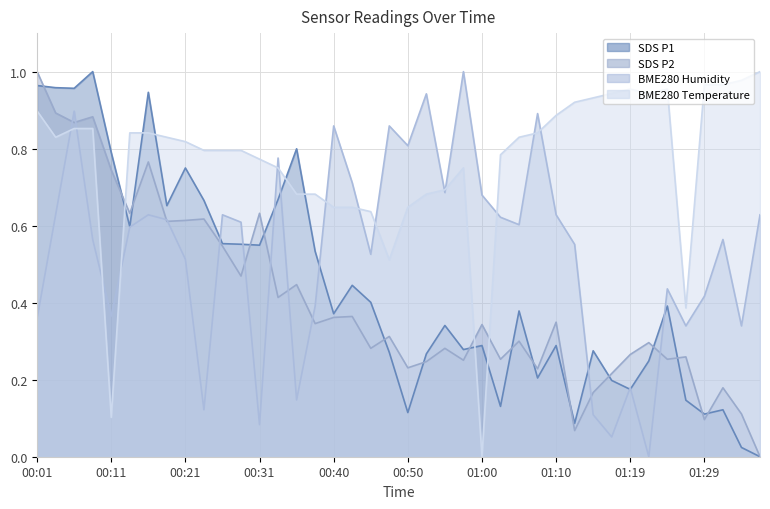

Count the number of data series in this chart.

4